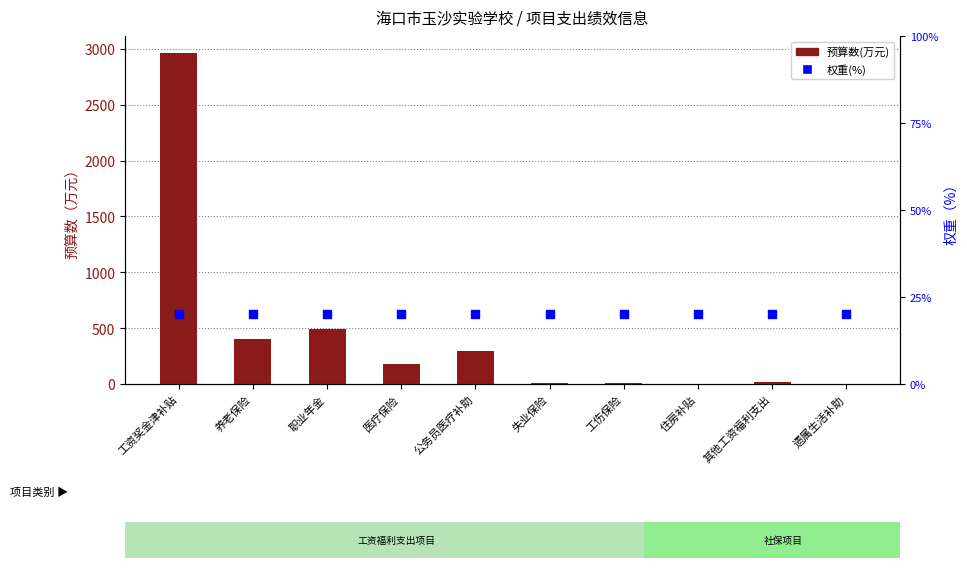

Is the value of 预算数(万元) at 住房补贴 greater than the value of 权重(%) at 工伤保险?

No